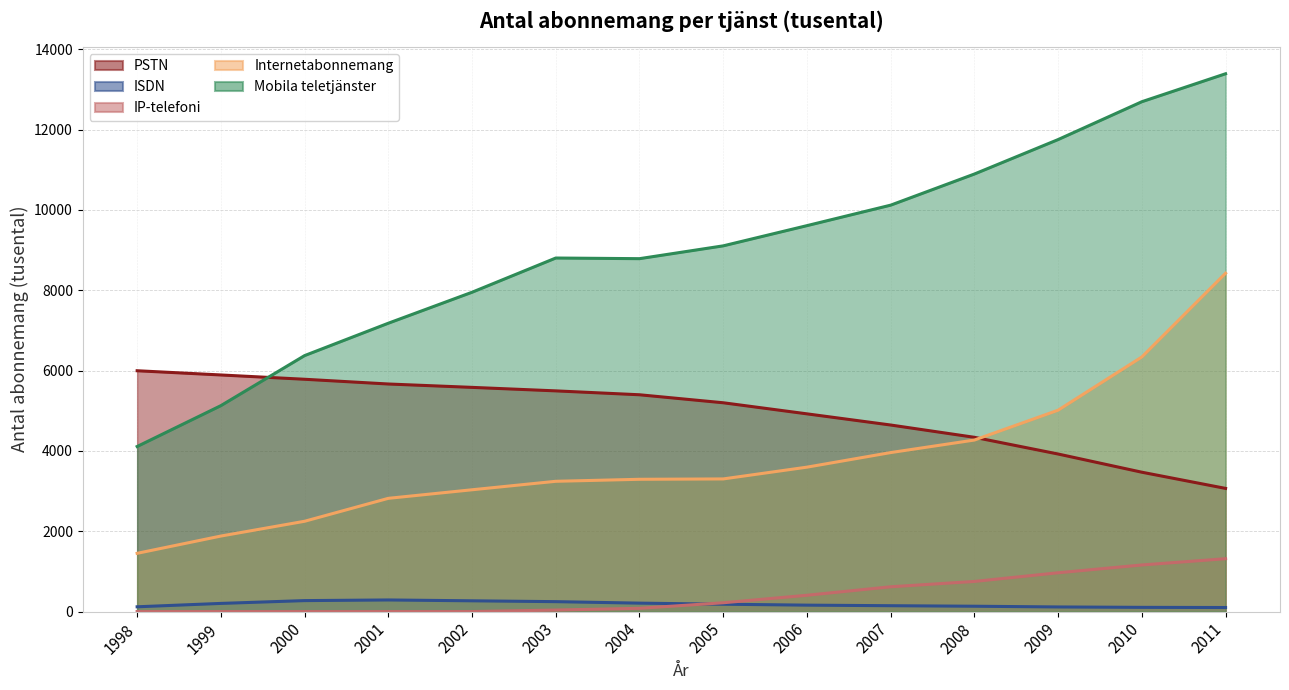

What is the sum of all Mobila teletjänster values?

125870.0